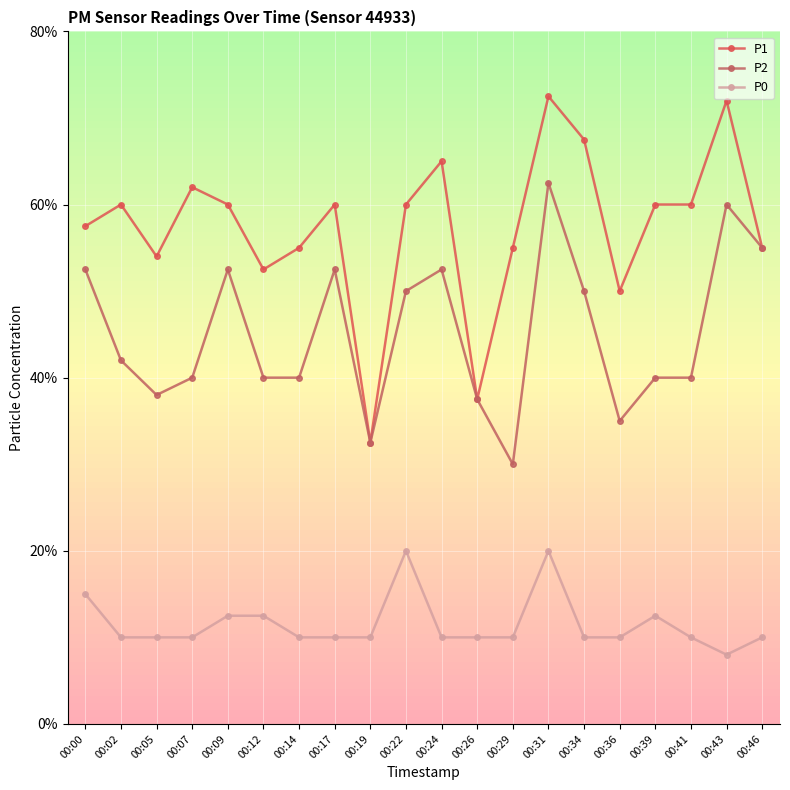

Rank the series at 00:43 from lowest to highest value.

P0, P2, P1